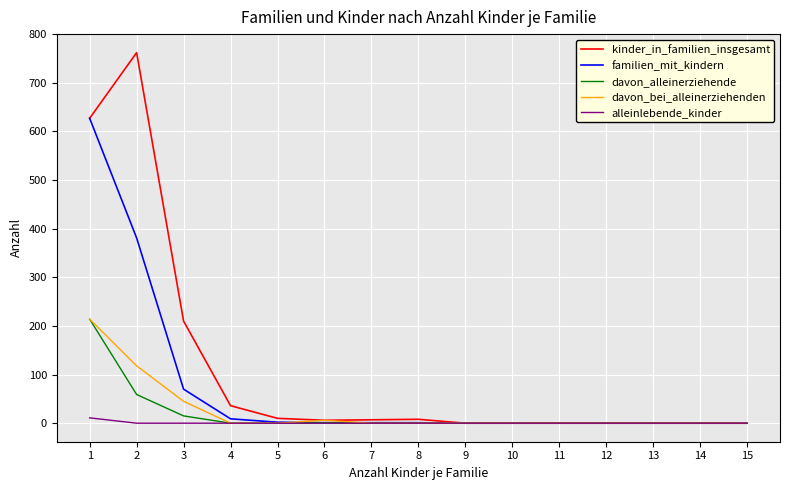

The value of davon_alleinerziehende at 7 is 0. True or false?

True